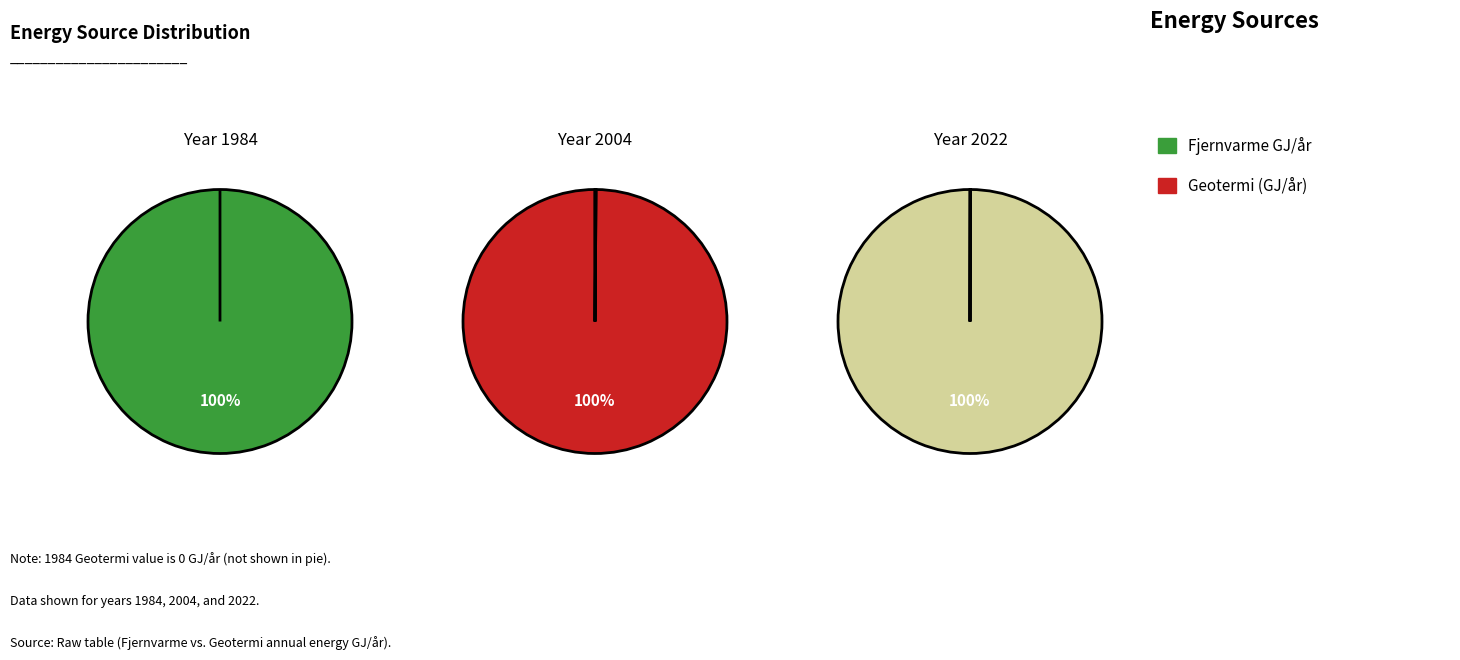

What percentage do Fjernvarme GJ/år and Geotermi (GJ/år) together represent?

100.0%